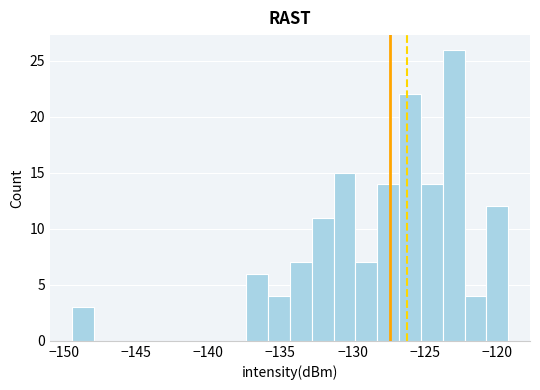

Read against the x-axis, roughly where is the centre of the tallest bar?

-123.0